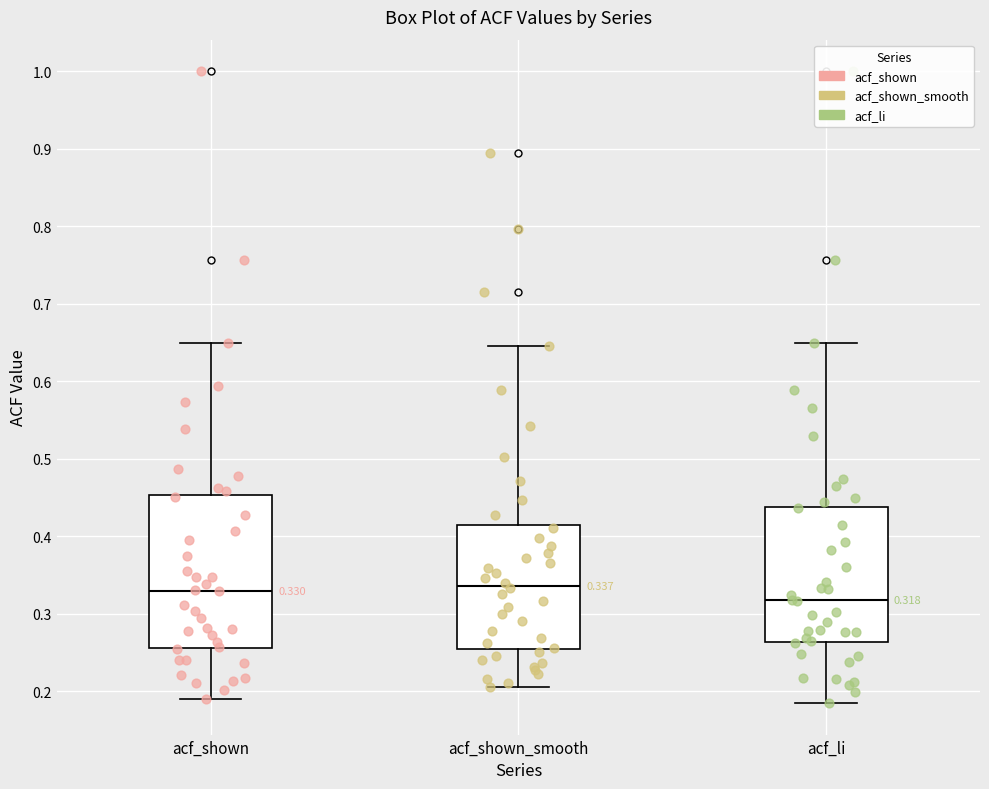

Which box's median line is the lowest?

acf_li